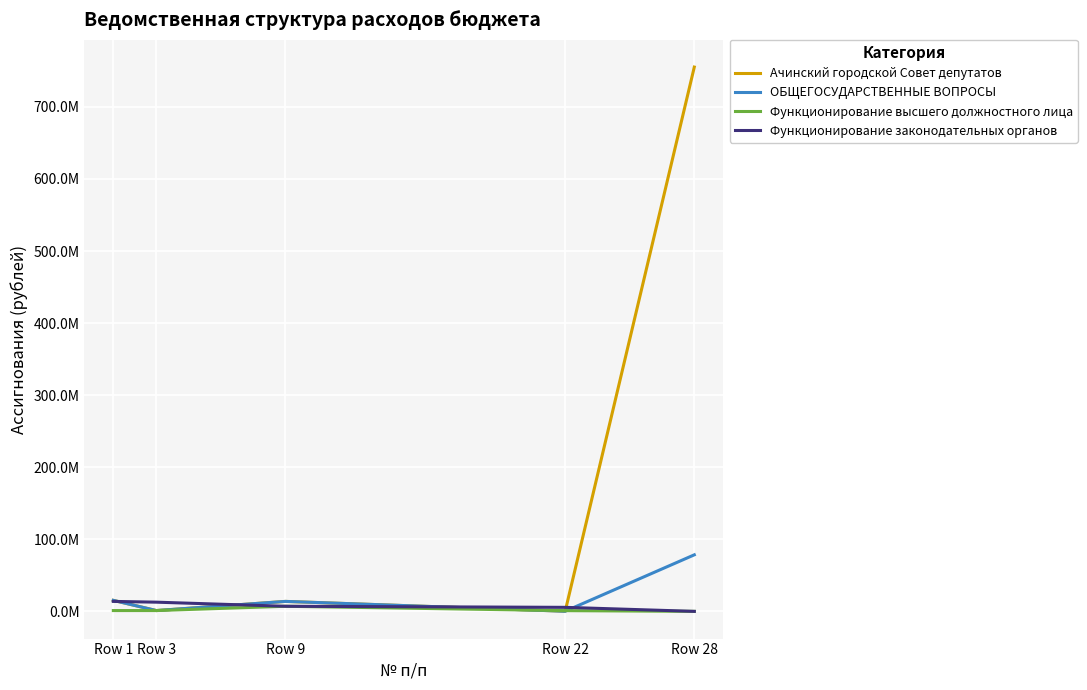

What is the value of the Ачинский городской Совет депутатов point at the 5th from the left?

755220719.9